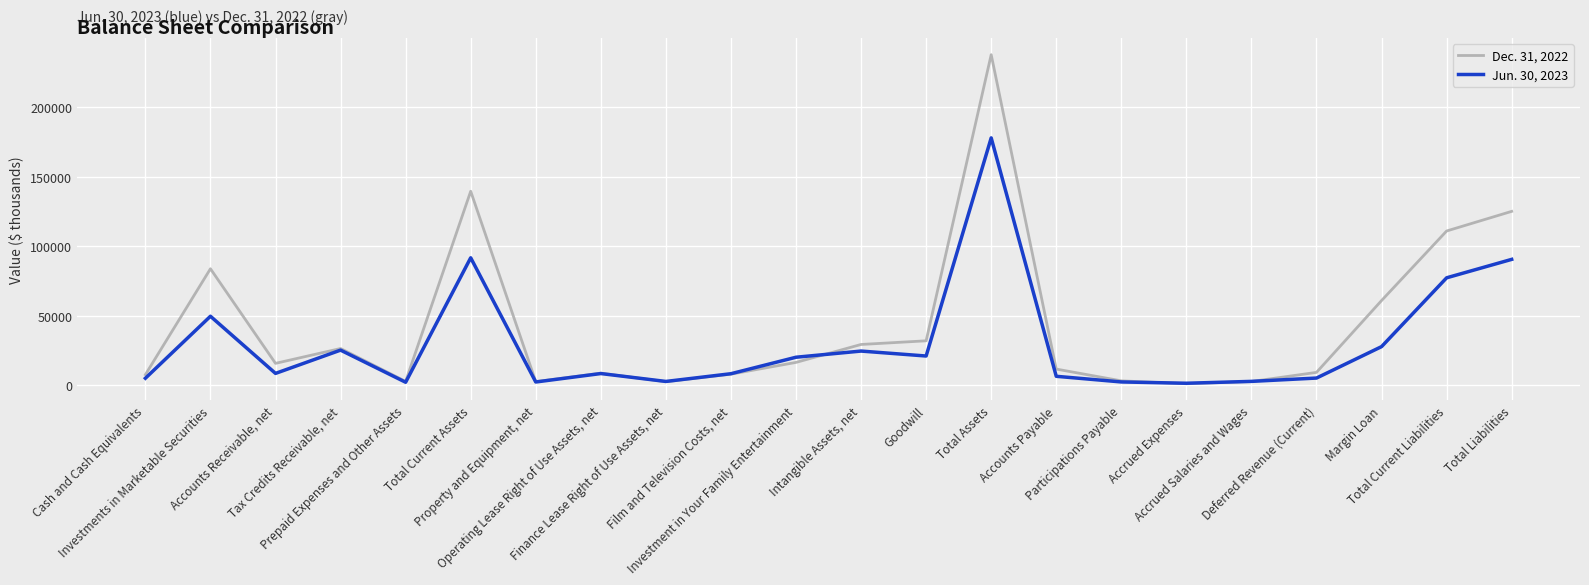

What is the difference between the highest and lowest values at Intangible Assets, net?

4751